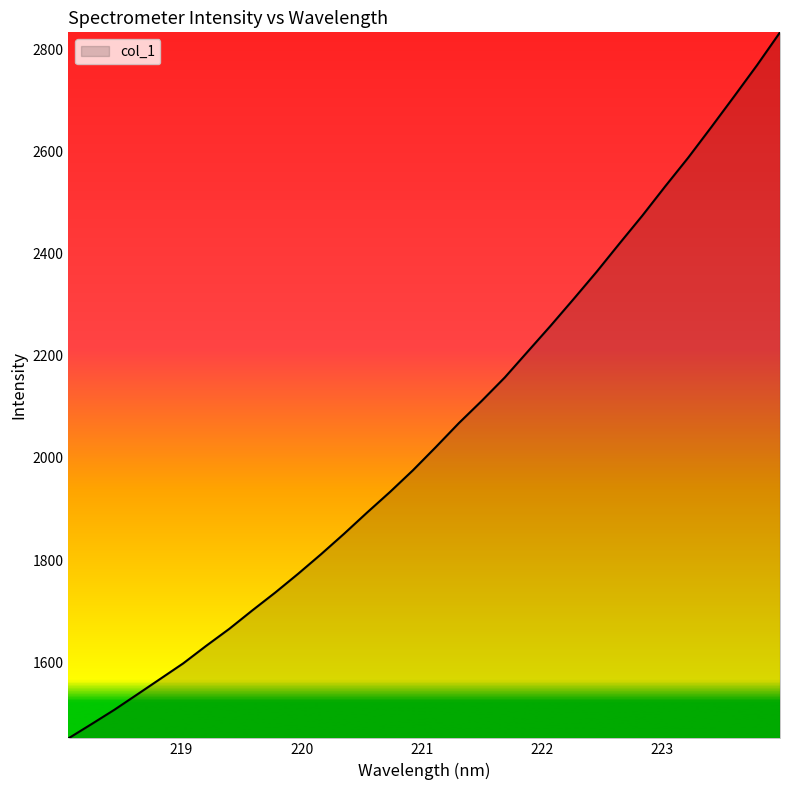

True or false: there are more than 0 points higher than both neighbors.

False